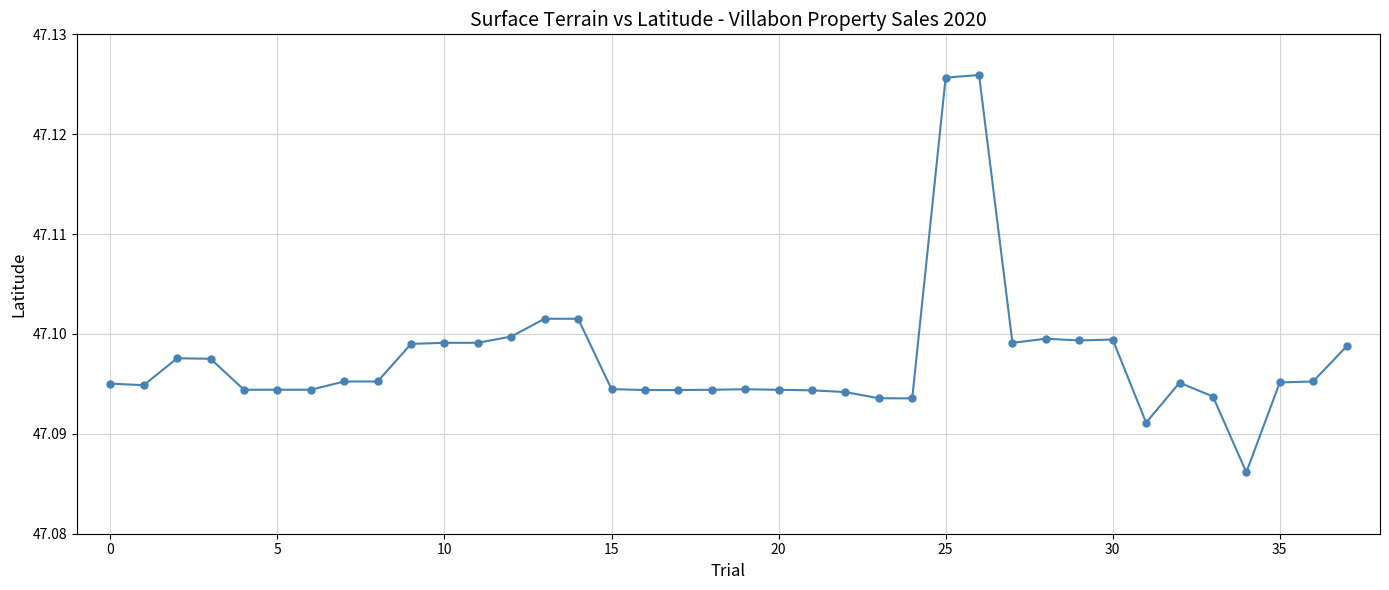

True or false: there are more than 2 points higher than both neighbors.

True